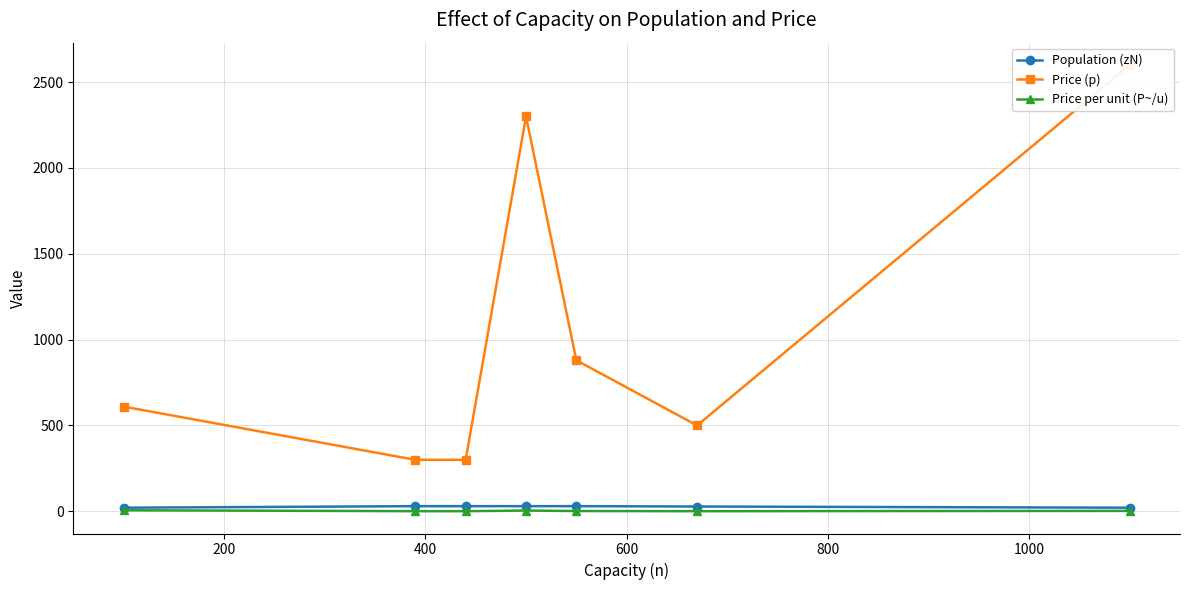

Between 600 and 800, which is larger?

600